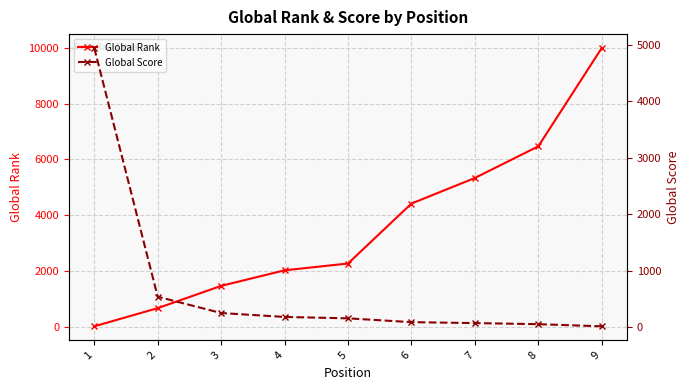

Is the value of Global Score at 4 greater than the value of Global Rank at 9?

No